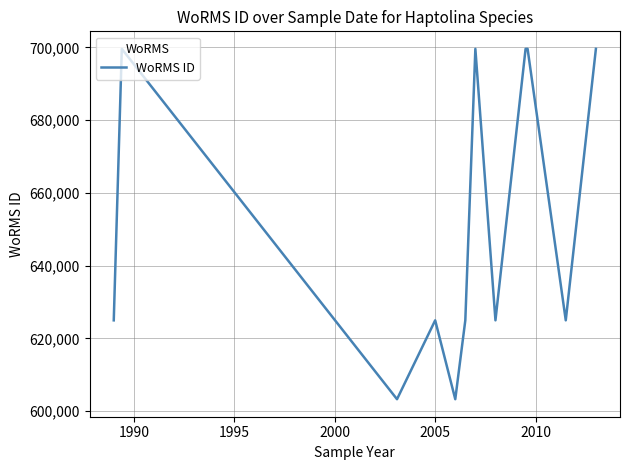

How many values are between 624976 and 699623?

10